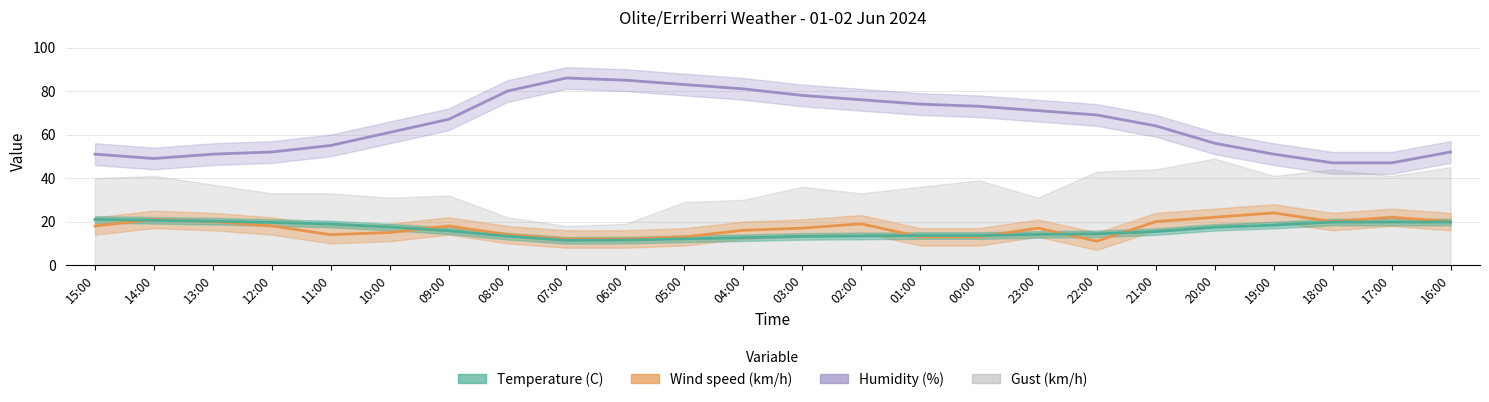

Is the value of Temperature (C) at 01:00 greater than the value of Humidity (%) at 21:00?

No